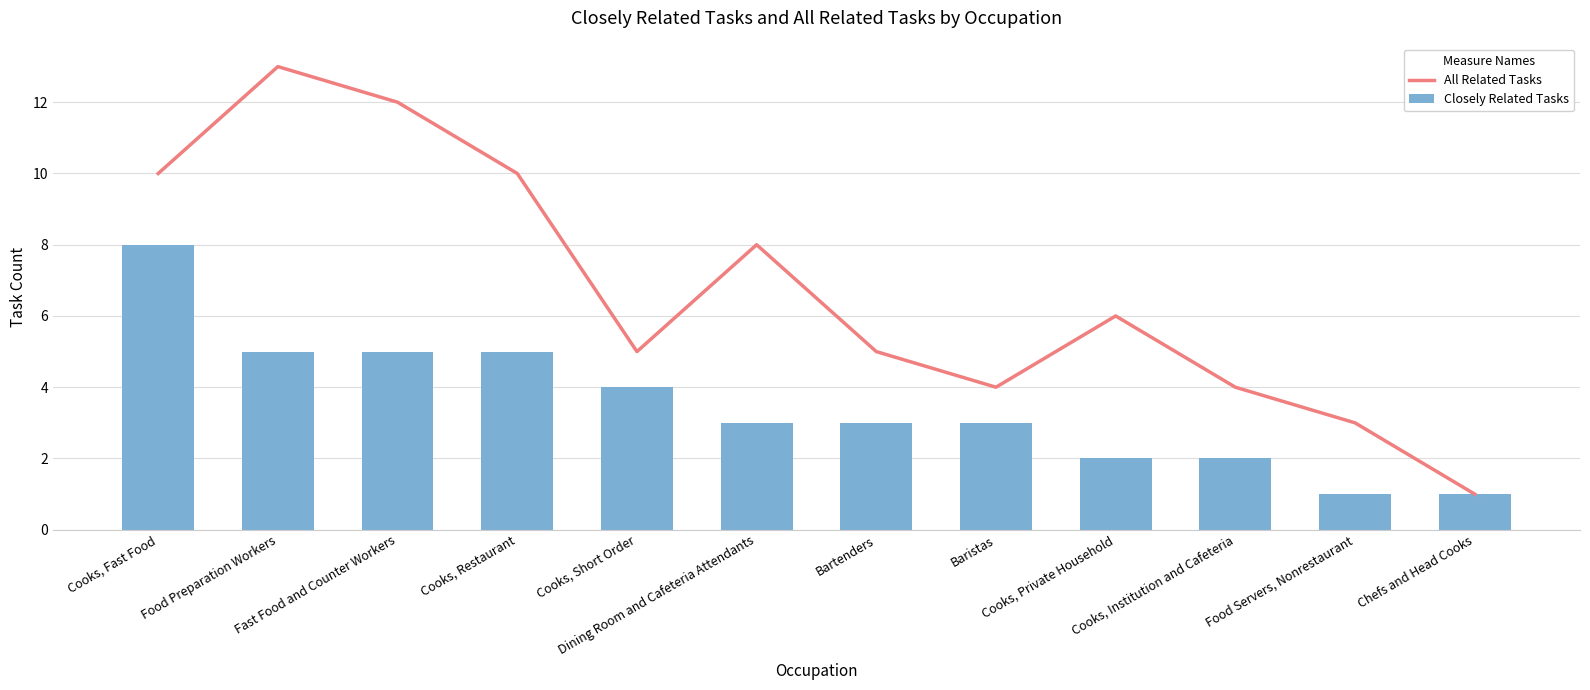

At which category is the sum across all series the highest?

Cooks, Fast Food